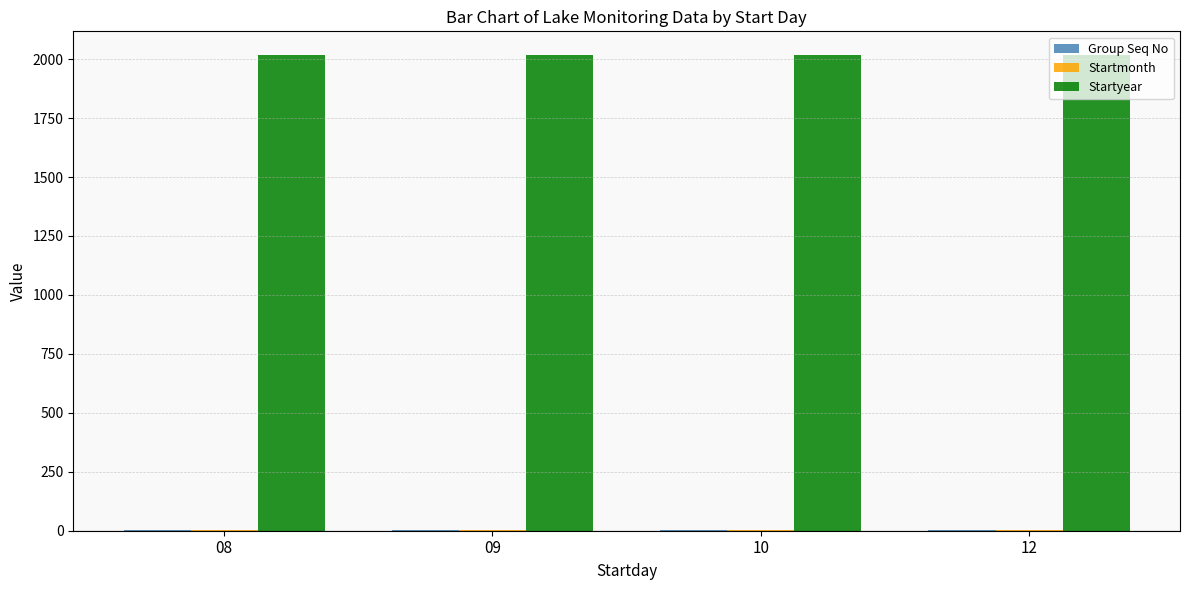

Which series has the largest total across all categories?

Startyear